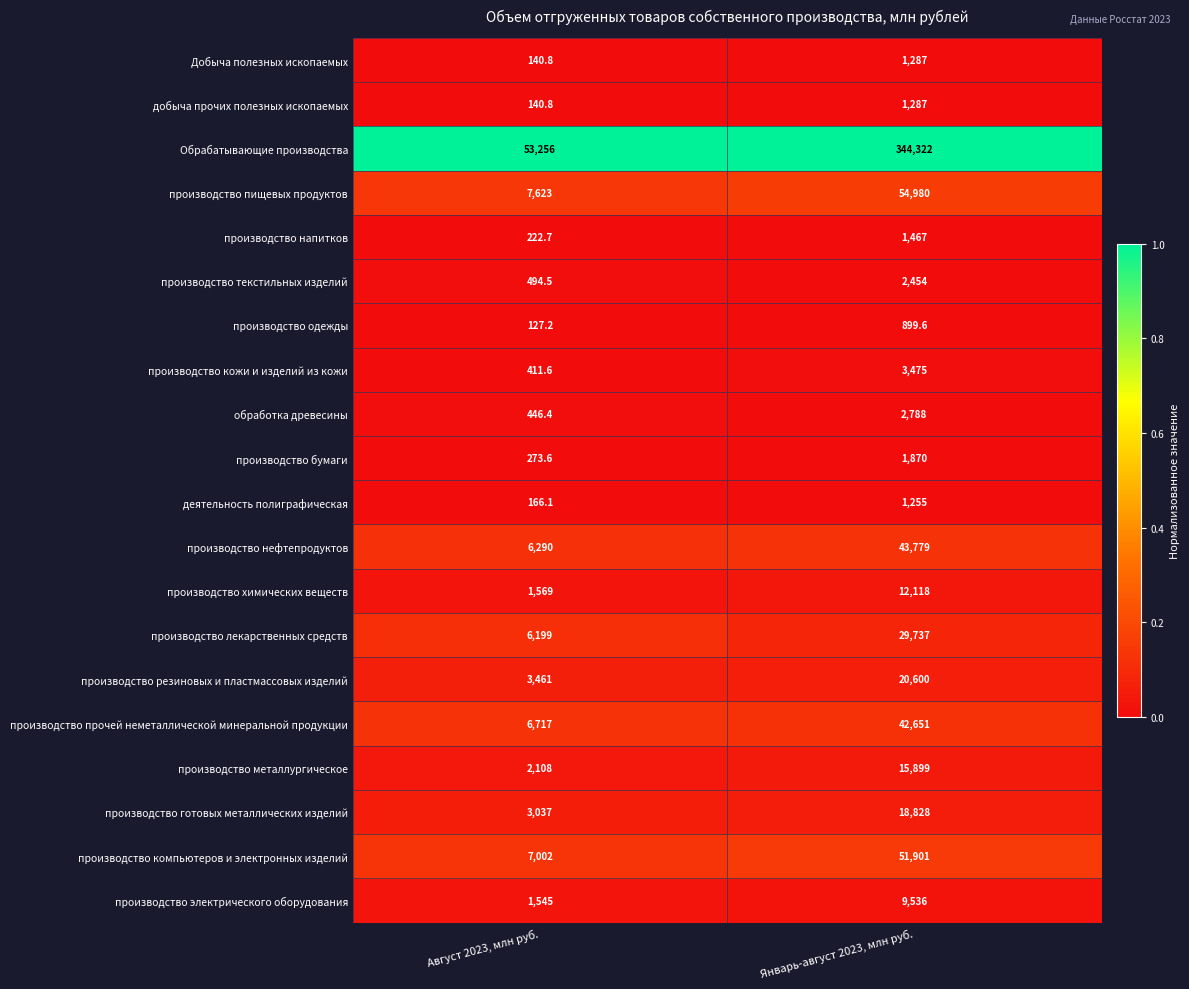

How many series are shown in this chart?

20